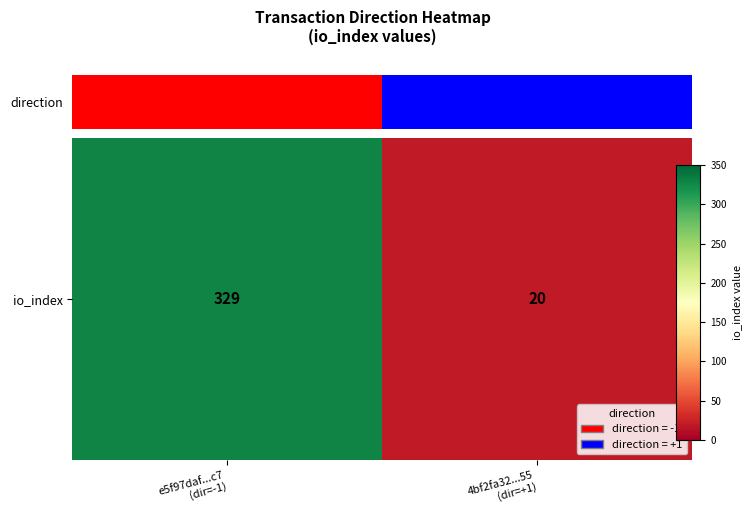

Rank the categories by value from highest to lowest.

e5f97daf...c7
(dir=-1), 4bf2fa32...55
(dir=+1)